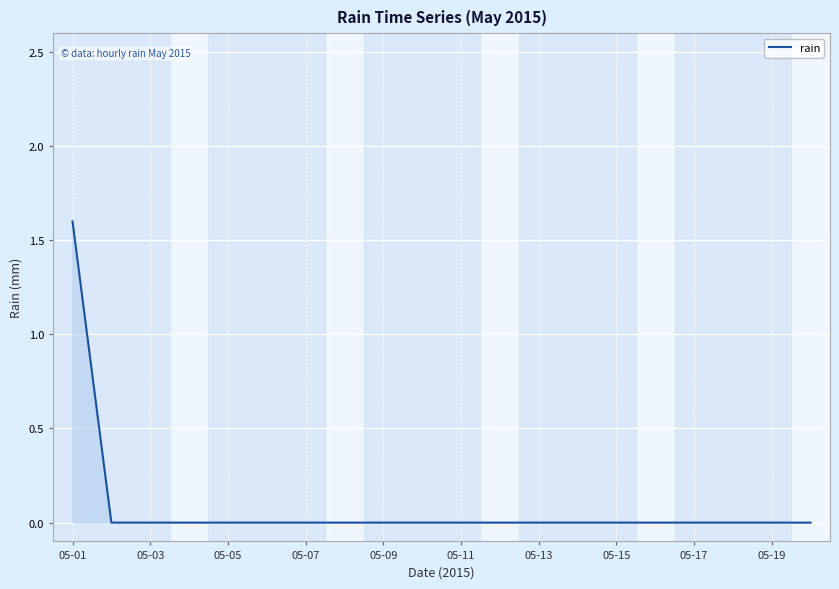

What is the maximum value shown in the chart?

1.6